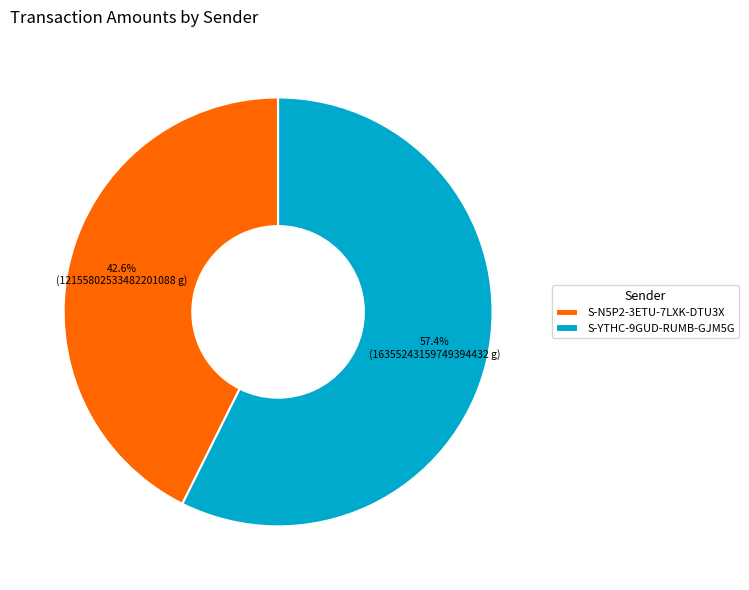

Do S-YTHC-9GUD-RUMB-GJM5G and S-N5P2-3ETU-7LXK-DTU3X together represent more than half of the pie?

Yes